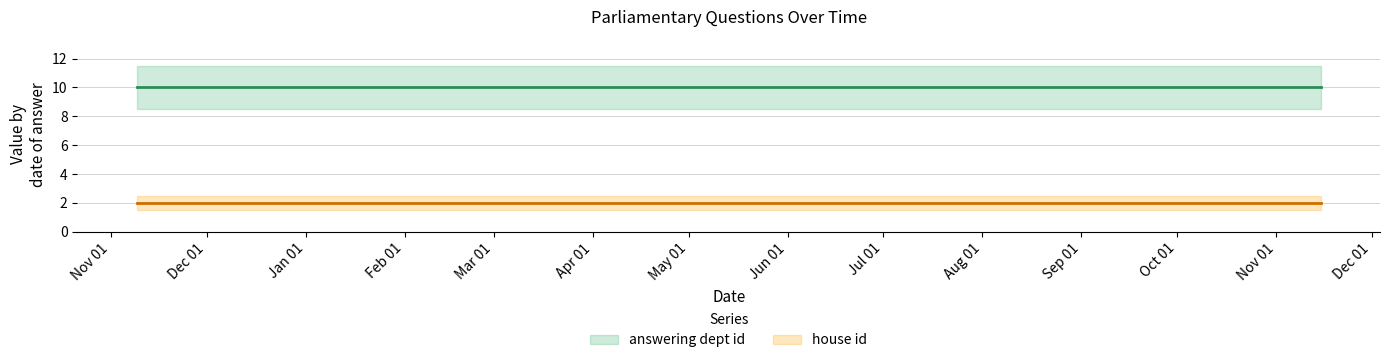

Rank the series at 4 from highest to lowest value.

answering dept id, house id